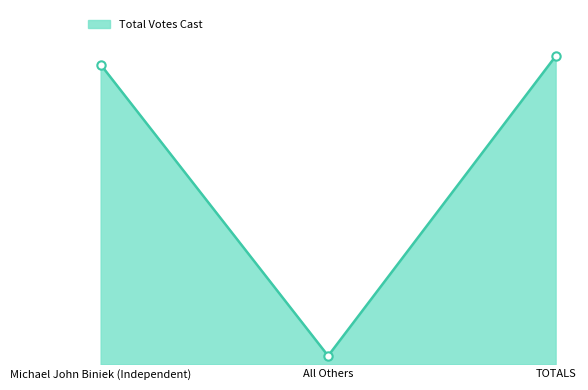

Which category has the highest value across all series?

TOTALS